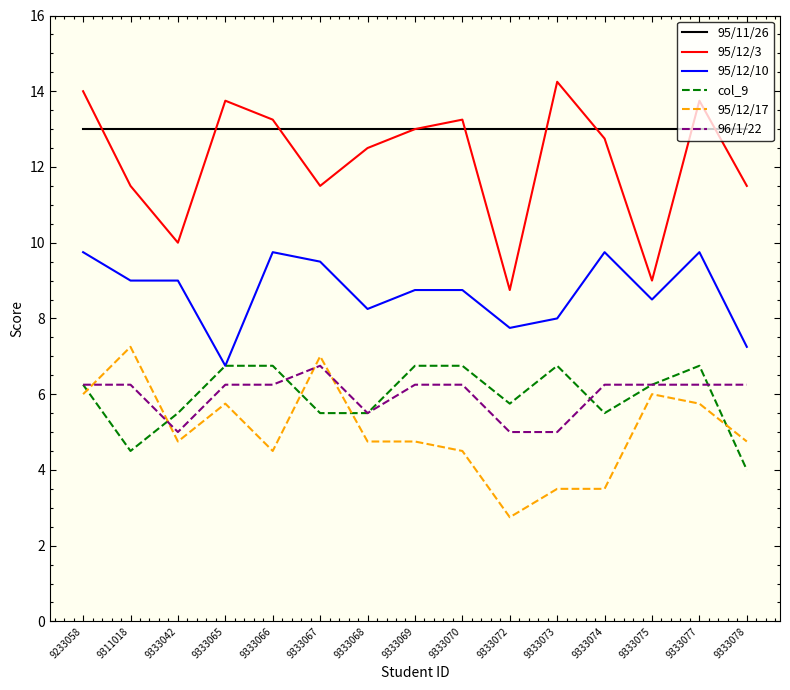

Is it true that 96/1/22 equals 6.2 at 9233058?

True